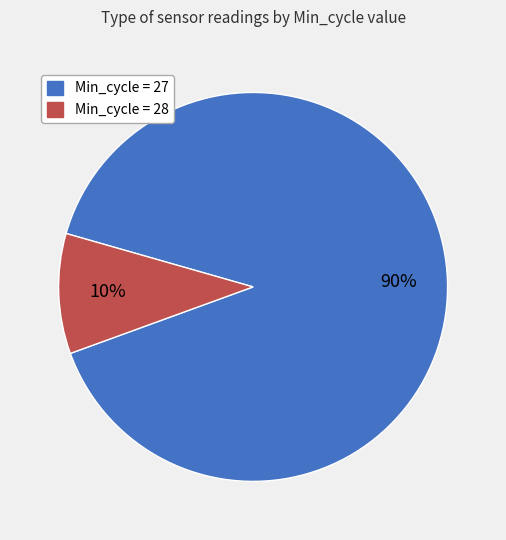

Which slice is the largest?

Min_cycle = 27